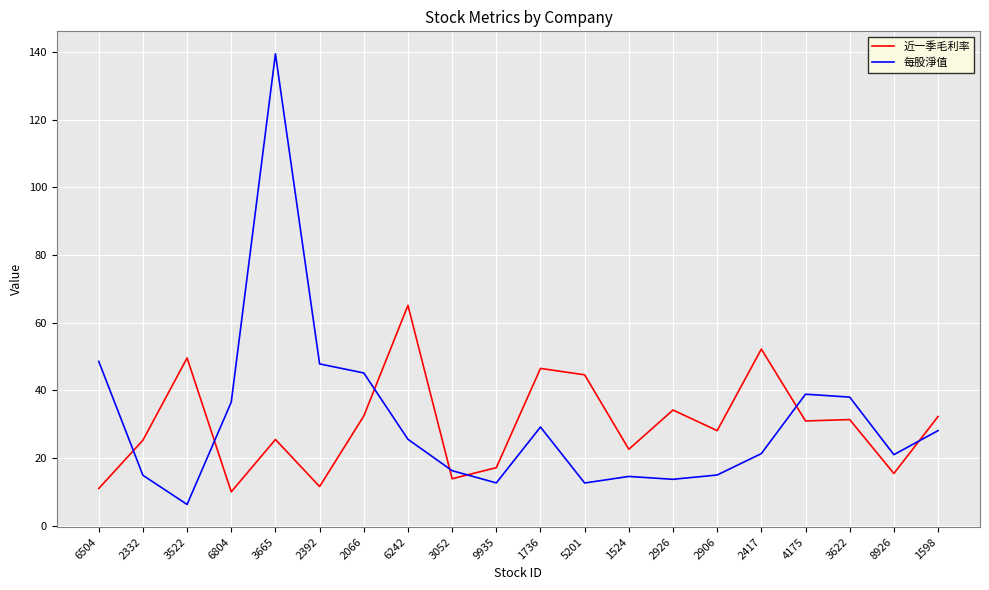

The value of 近一季毛利率 at 8926 is 10.6. True or false?

False